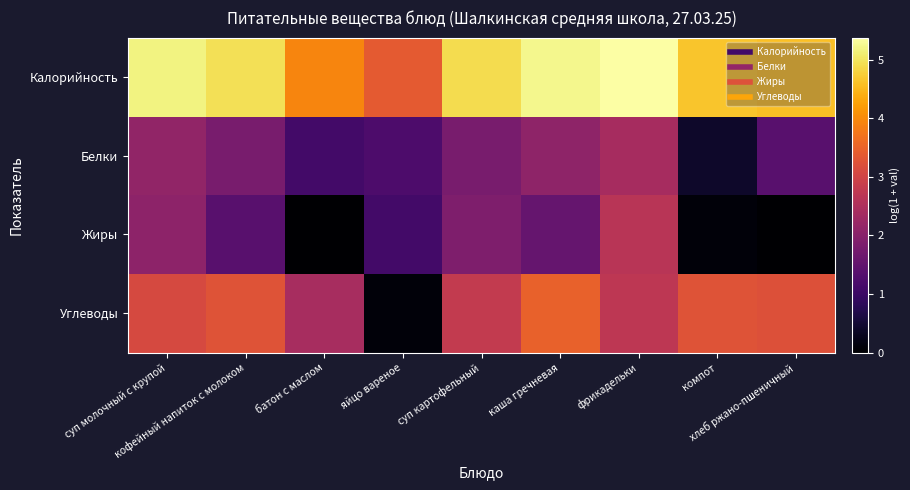

At which category is the sum across all series the highest?

фрикадельки